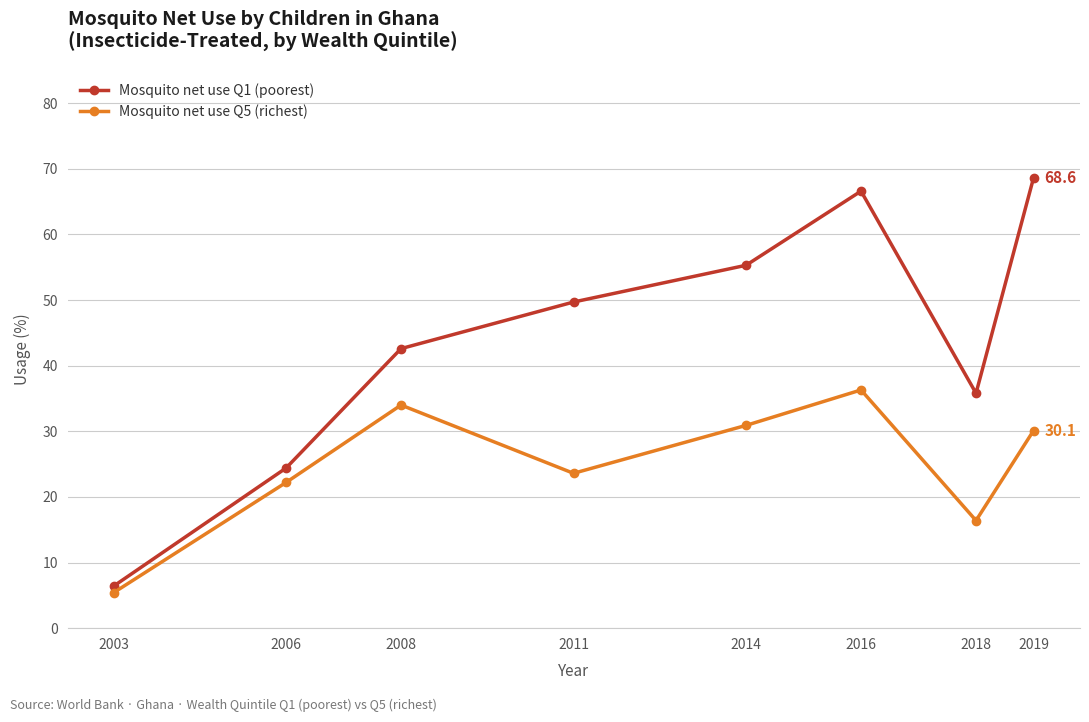

How many lines are shown in the chart?

2